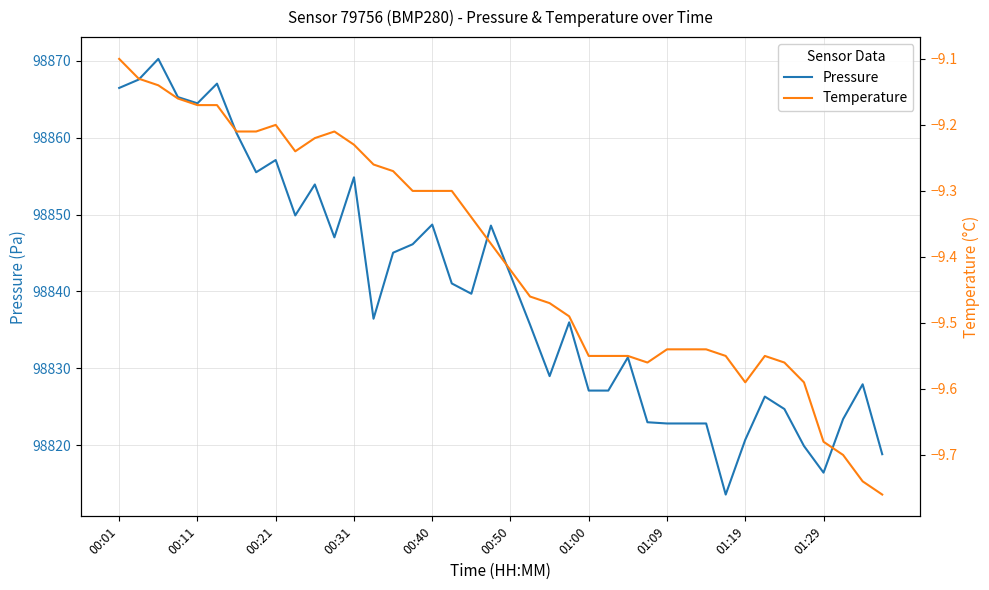

At which label does Pressure first exceed 98839?

00:01